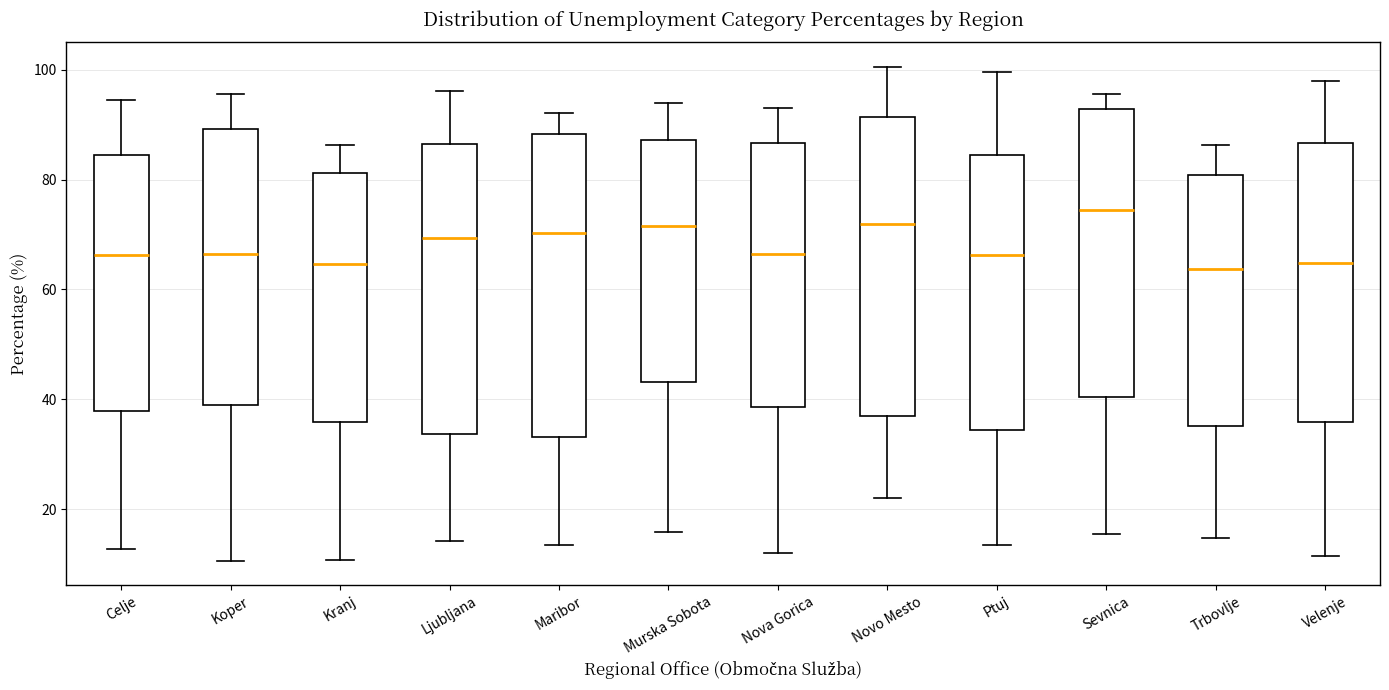

Reading left to right, transcribe this box plot: for each box, give where its median line is, the range the box spans, and where its two whiskers end, as read against the y-axis. The values are not printed on the chart, so give them approximately, as read against the axis.

Celje: median 66, box 38 to 84, whiskers 12 to 94
Koper: median 66, box 38 to 90, whiskers 10 to 96
Kranj: median 64, box 36 to 82, whiskers 10 to 86
Ljubljana: median 70, box 34 to 86, whiskers 14 to 96
Maribor: median 70, box 34 to 88, whiskers 14 to 92
Murska Sobota: median 72, box 44 to 88, whiskers 16 to 94
Nova Gorica: median 66, box 38 to 86, whiskers 12 to 94
Novo Mesto: median 72, box 36 to 92, whiskers 22 to 100
Ptuj: median 66, box 34 to 84, whiskers 14 to 100
Sevnica: median 74, box 40 to 92, whiskers 16 to 96
Trbovlje: median 64, box 36 to 80, whiskers 14 to 86
Velenje: median 64, box 36 to 86, whiskers 12 to 98